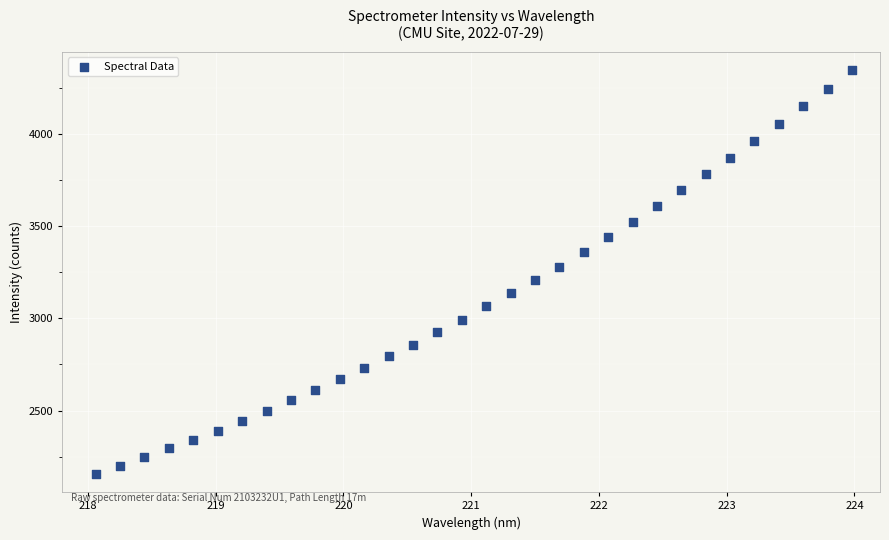

What is the range of Y values (max minus min)?

2189.6